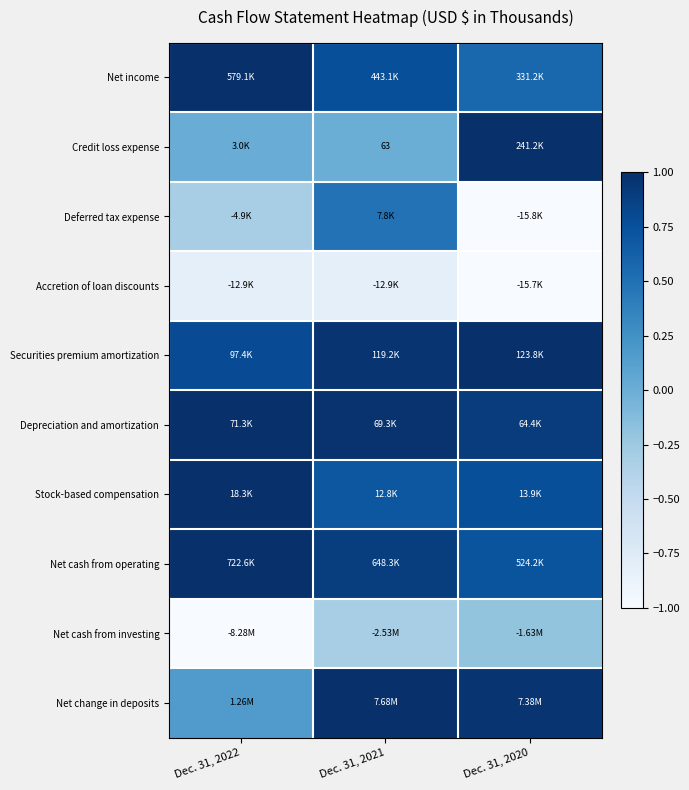

True or false: Deferred tax expense has a value of 0.2 at Dec. 31, 2021.

False